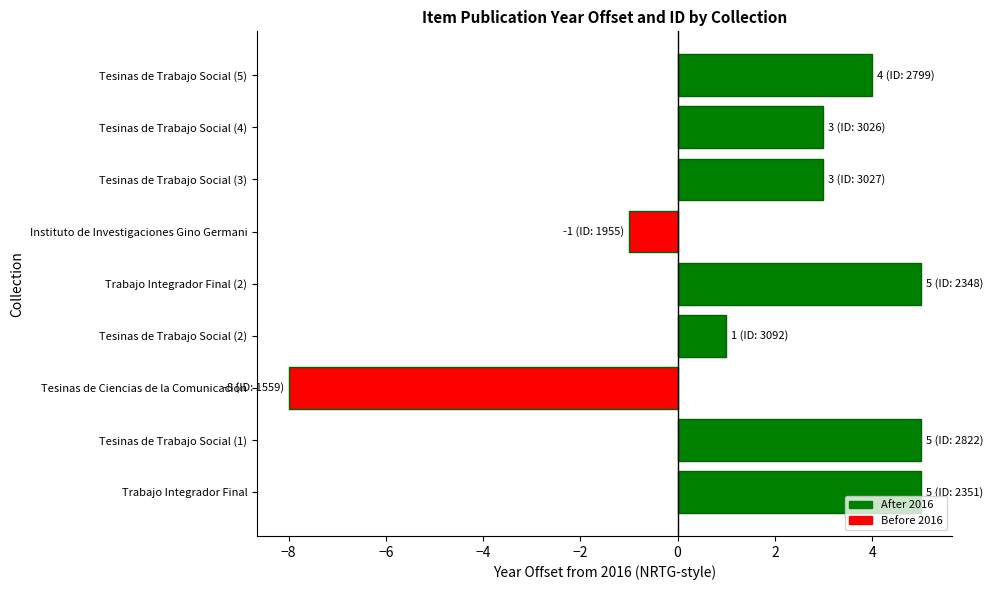

What is the maximum value shown in the chart?

5